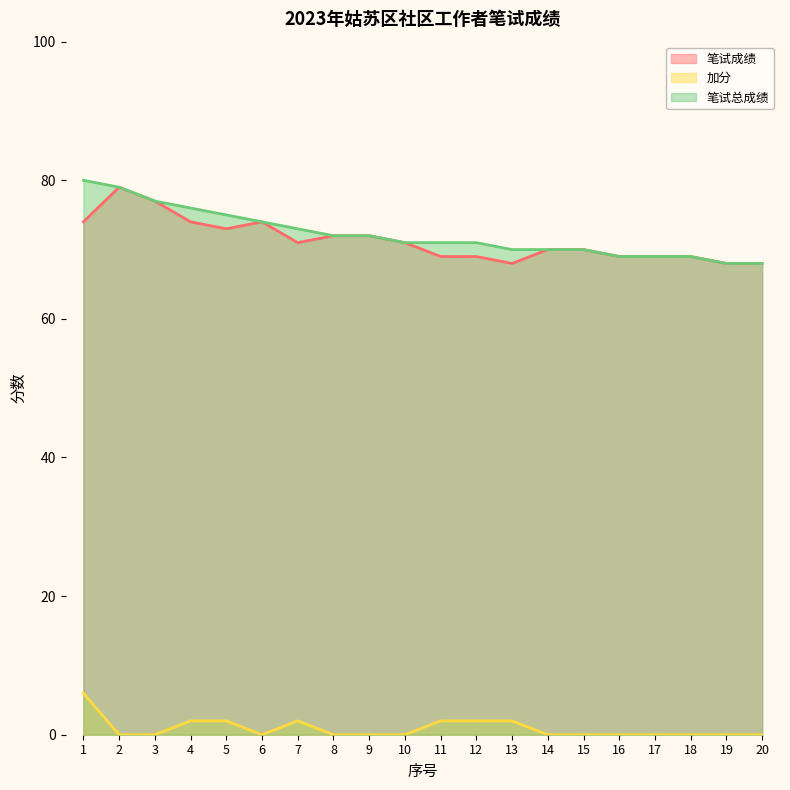

At which label does 笔试总成绩 reach its minimum?

19